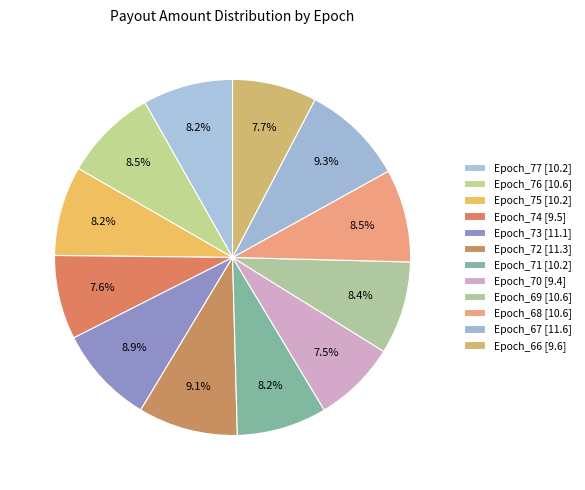

Which has a higher value, Epoch_73 or Epoch_69?

Epoch_73